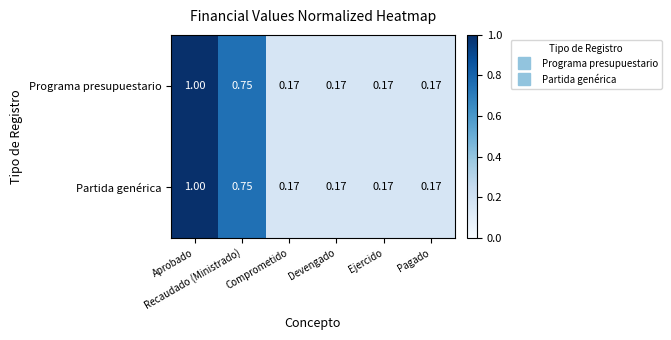

Which category has the highest value across all series?

Aprobado